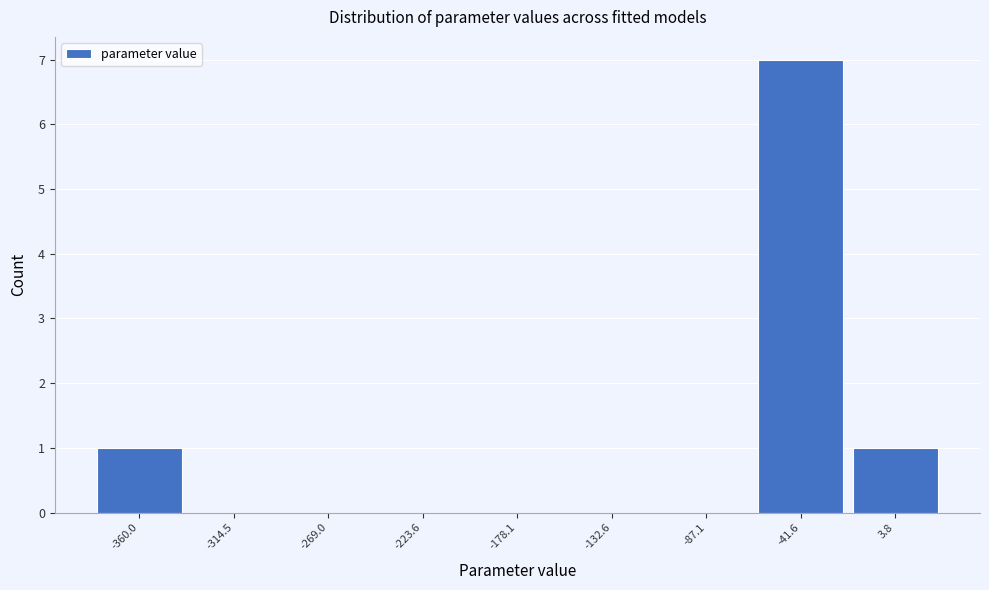

Reading left to right, list all the values displayed in this chart.

-360.0=1	-314.5=0	-269.0=0	-223.6=0	-178.1=0	-132.6=0	-87.1=0	-41.6=7	3.8=1